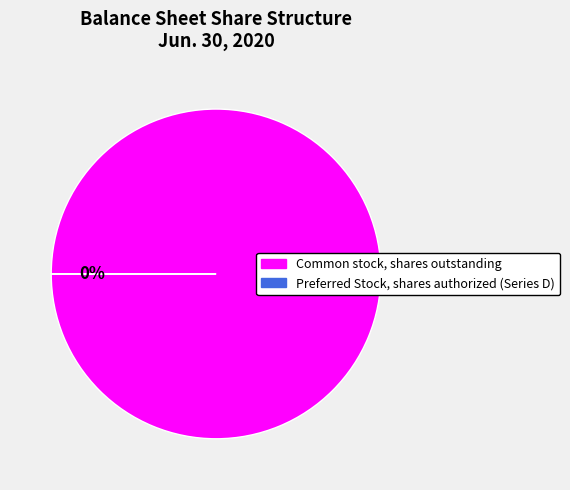

To the nearest percent, what is the difference between the largest and smallest slice percentages?

100%